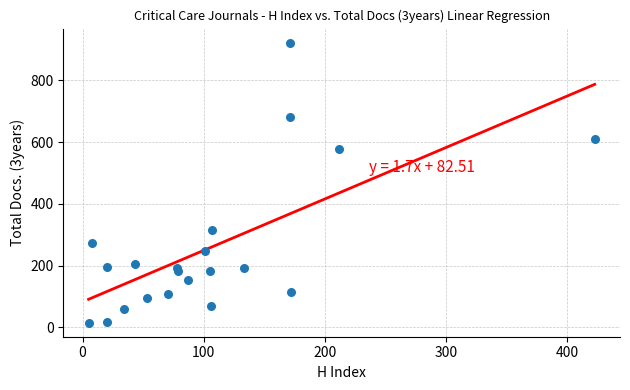

What Y value in the scatter plot is closest to 468?

576